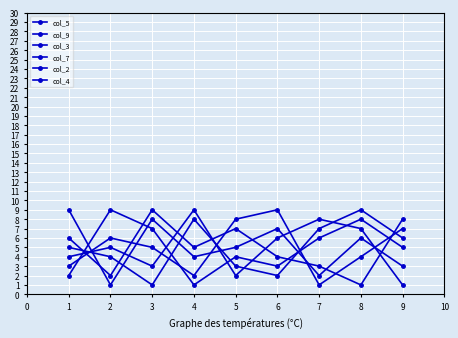

Does the chart have visible grid lines?

Yes